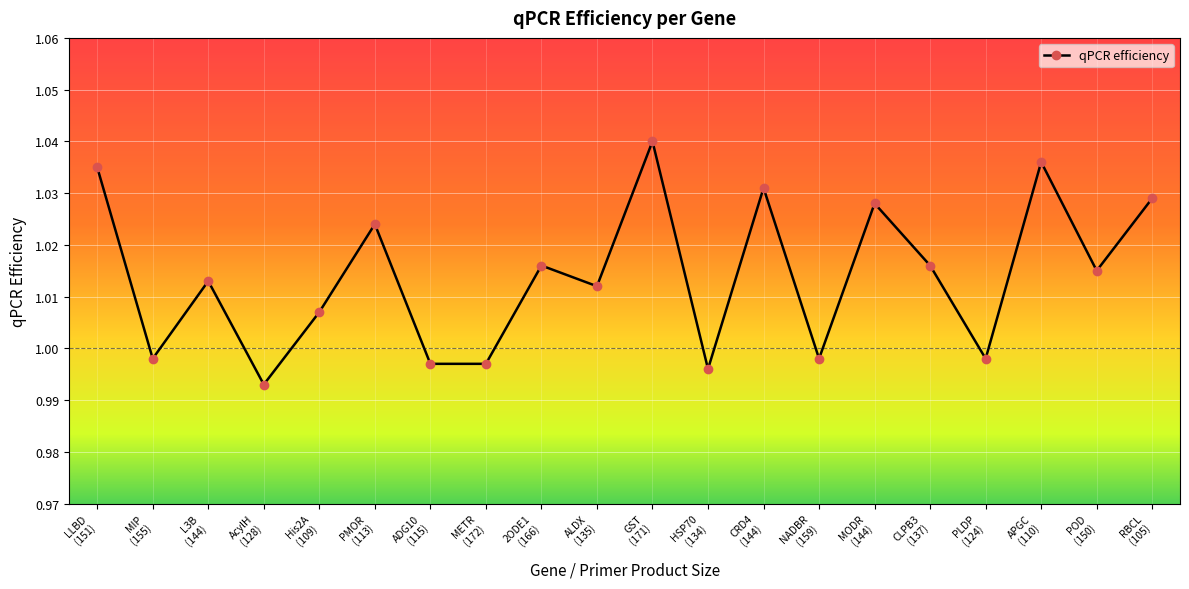

What is the sum of all values?

20.3